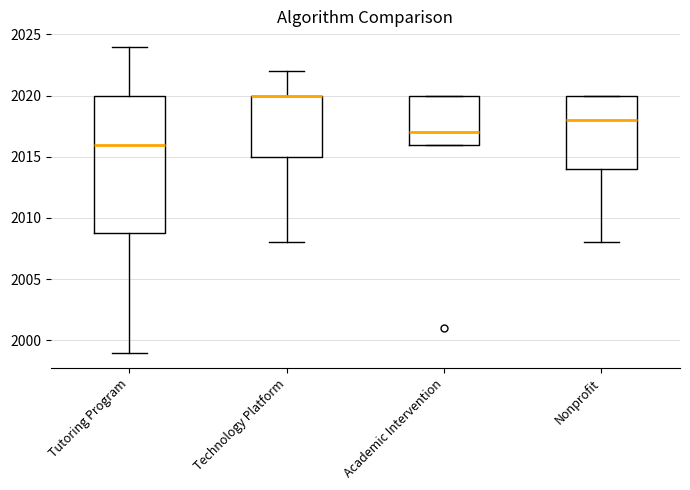

Where does the median line of the box for Academic Intervention sit on the y-axis? The values are not printed on the chart, so give them approximately, as read against the axis.

2017